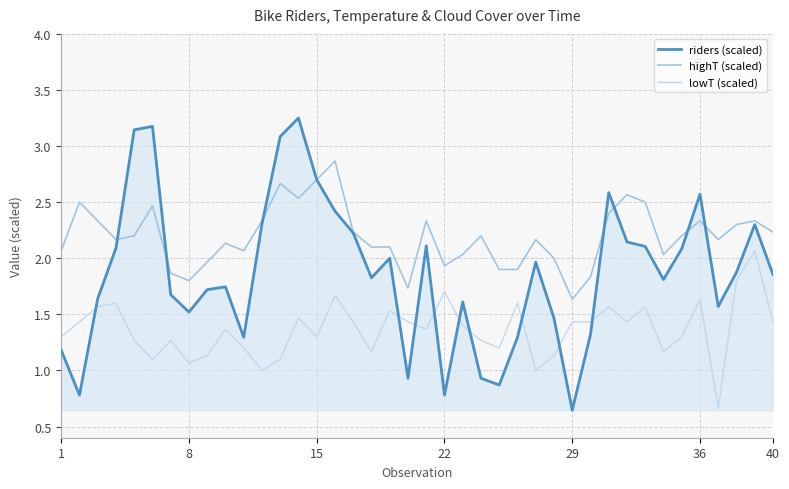

What is the difference between the second highest and minimum values in the lowT (scaled) series?

1.1